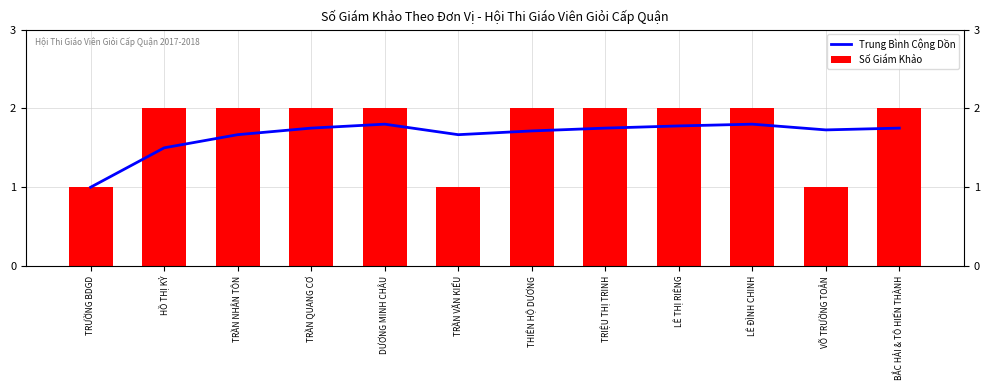

What is the total value across all series at TRƯỜNG BDGD?

2.0